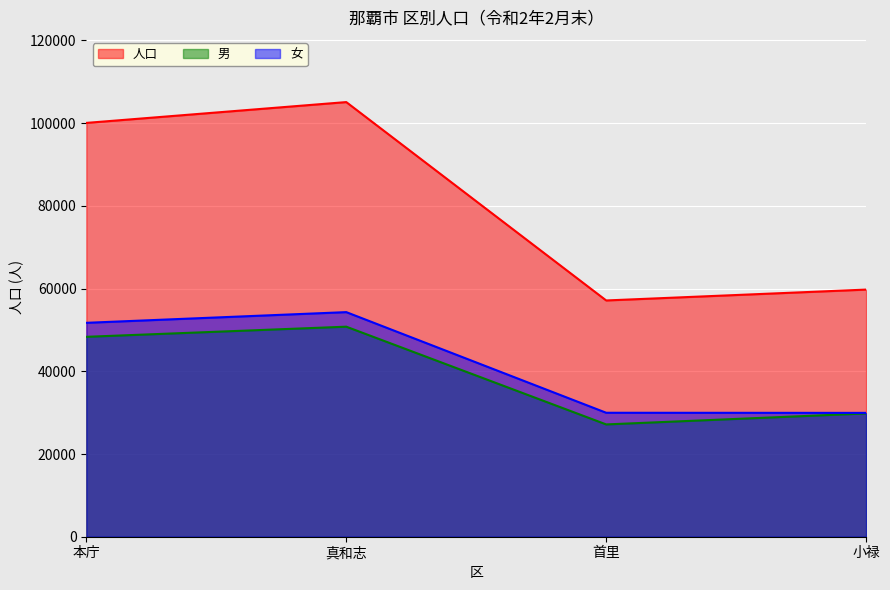

Does the chart display data point markers on the line(s)?

No